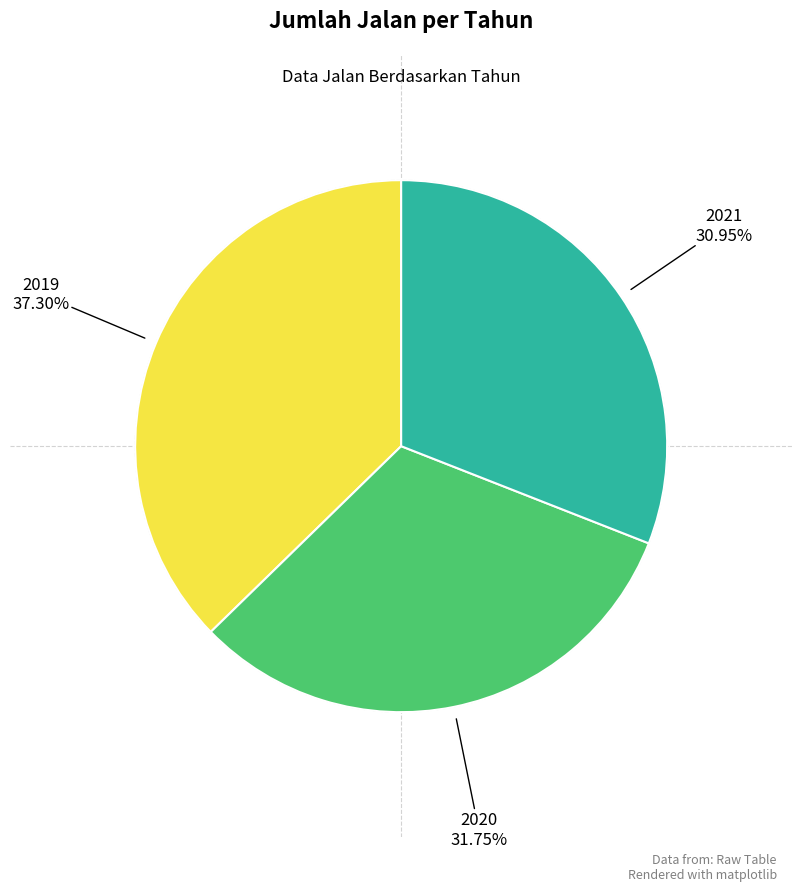

Rank the categories by value from highest to lowest.

2019, 2020, 2021